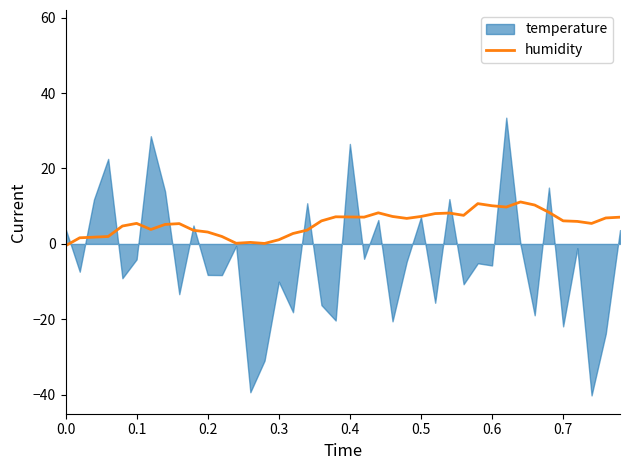

Reading left to right, extract all data points from this chart.

-0.5	1.6	1.8	2.0	4.7	5.4	3.8	5.2	5.4	3.6	3.2	2.0	0.2	0.4	0.1	1.1	2.8	3.7	6.1	7.2	7.1	7.1	8.2	7.3	6.8	7.3	8.0	8.2	7.6	10.7	10.1	9.8	11.1	10.3	8.4	6.1	6.0	5.4	6.9	7.1